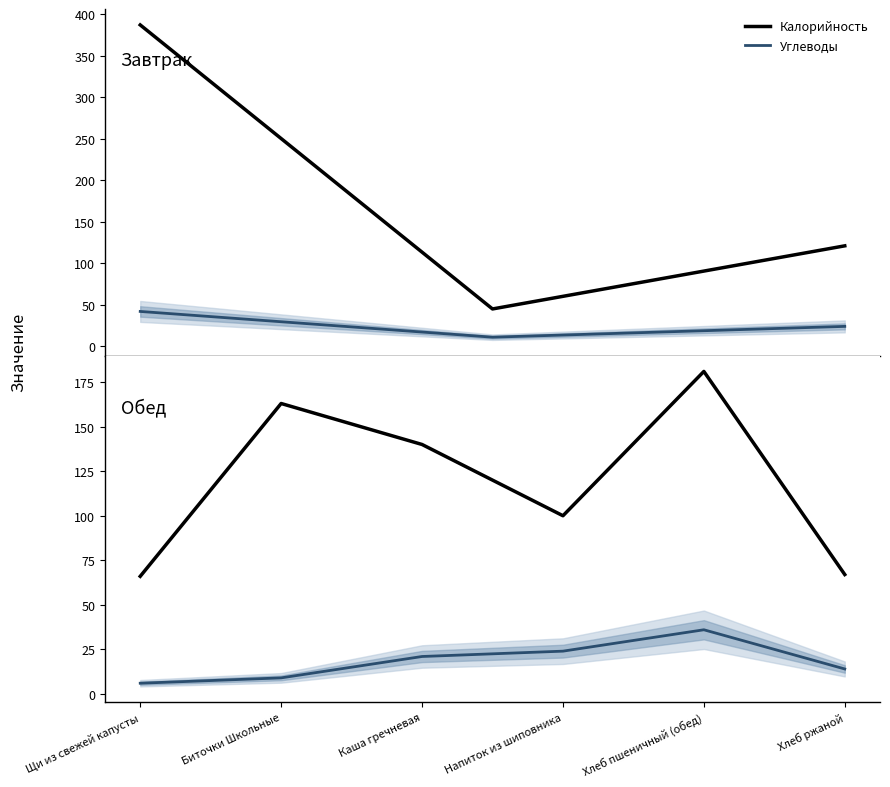

What is the difference between the maximum and second lowest values in the Углеводы series?

27